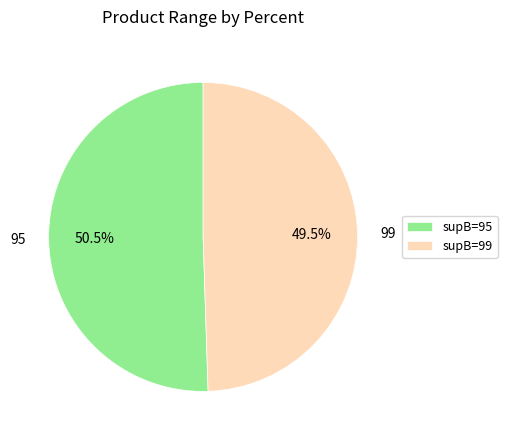

Which category has the biggest portion of the pie?

95